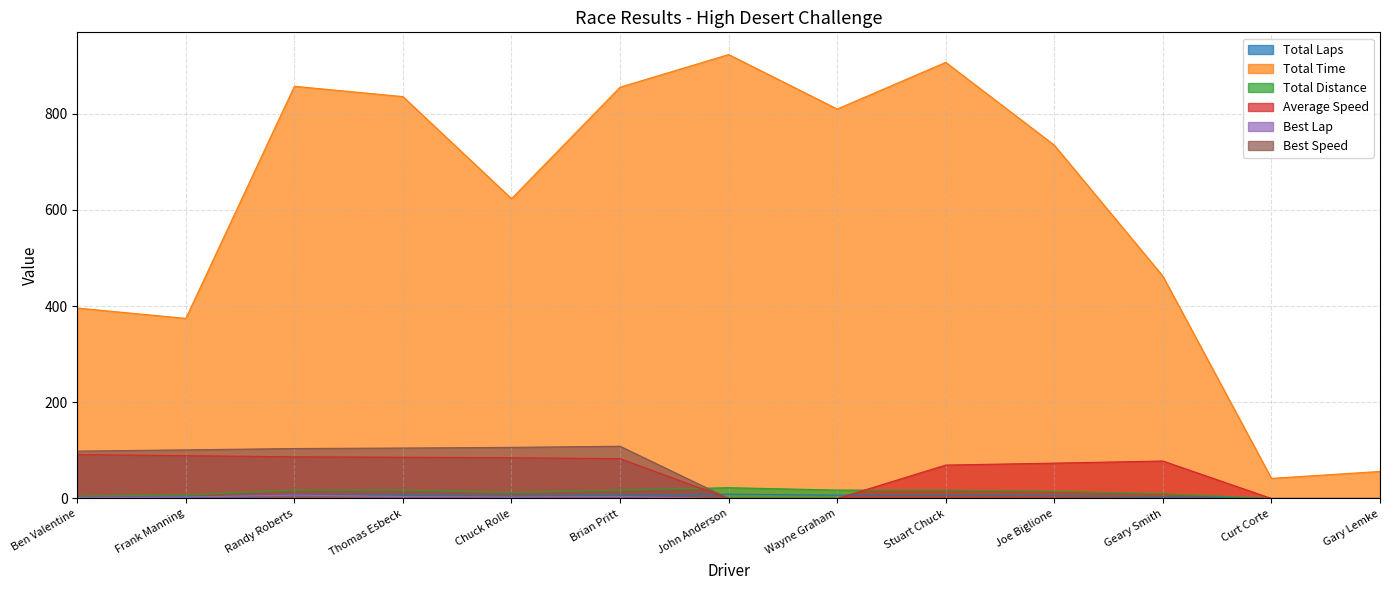

Is the value of Best Speed at Geary Smith greater than the value of Best Lap at Ben Valentine?

No